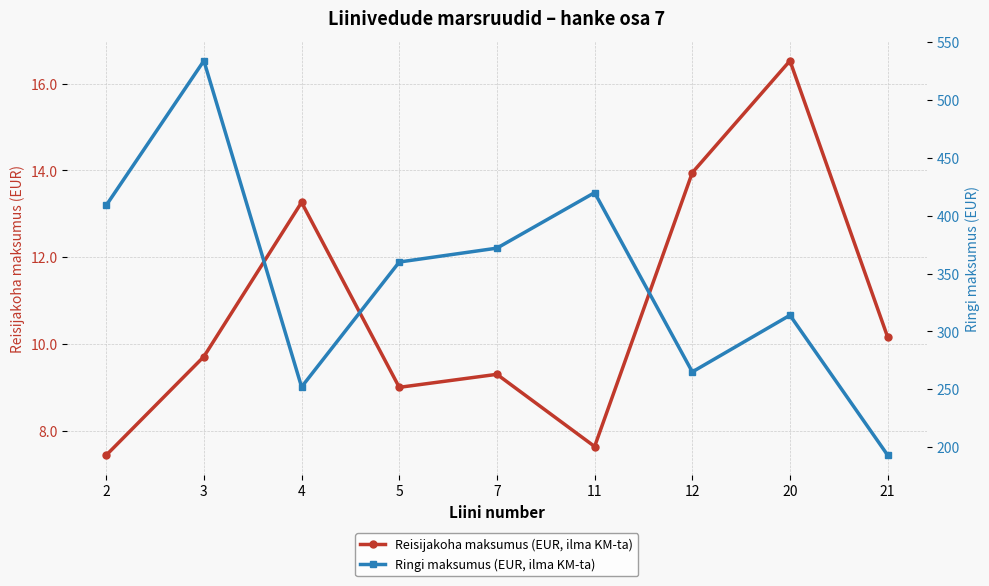

What is the difference between the highest and lowest values at 4?

238.7